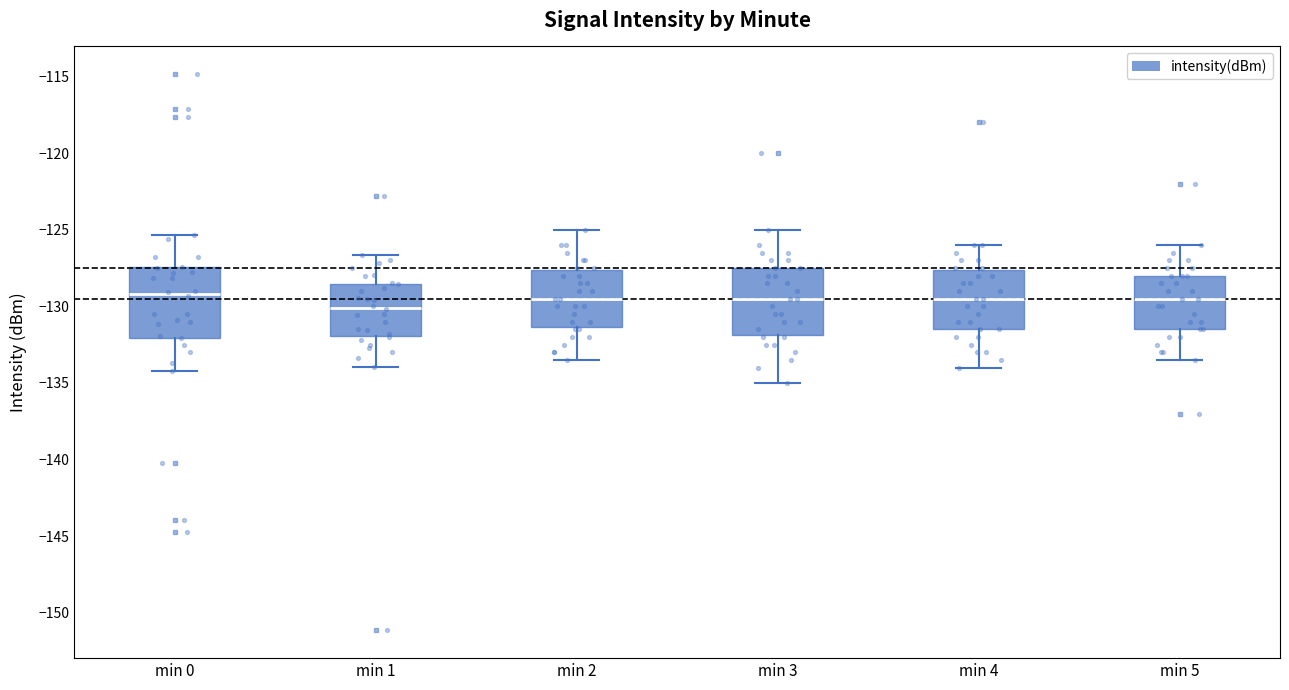

Reading left to right, transcribe this box plot: for each box, give where its median line is, the range the box spans, and where its two whiskers end, as read against the y-axis. The values are not printed on the chart, so give them approximately, as read against the axis.

min 0: median -129.0, box -132.0 to -127.5, whiskers -134.0 to -125.5
min 1: median -130.0, box -132.0 to -128.5, whiskers -134.0 to -126.5
min 2: median -129.5, box -131.5 to -127.5, whiskers -133.5 to -125.0
min 3: median -129.5, box -132.0 to -127.5, whiskers -135.0 to -125.0
min 4: median -129.5, box -131.5 to -127.5, whiskers -134.0 to -126.0
min 5: median -129.5, box -131.5 to -128.0, whiskers -133.5 to -126.0